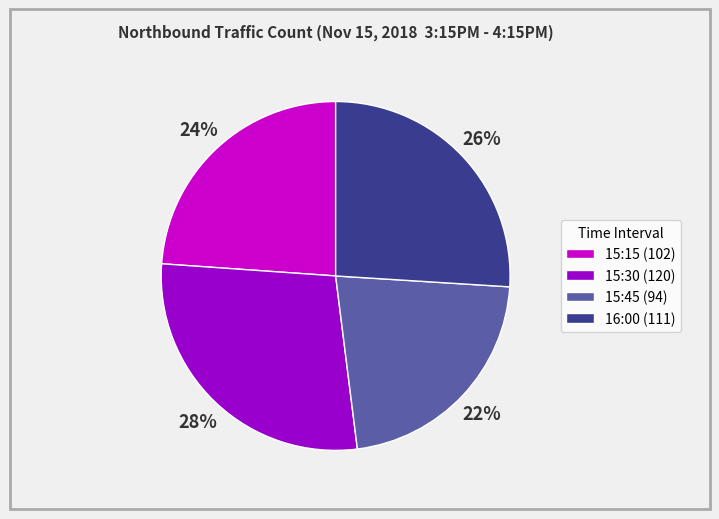

What percentage is the 15:15 slice, to the nearest percent?

24%